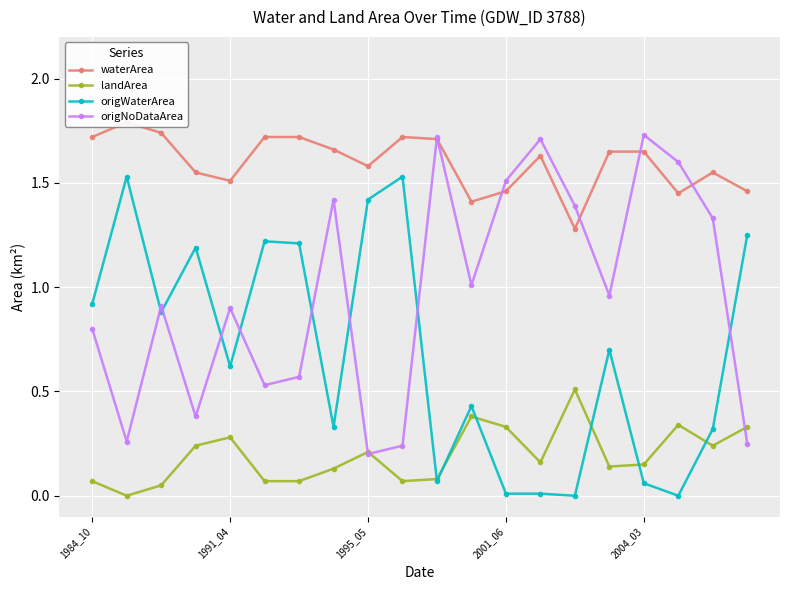

Between 1984_10 and 18, which series saw the biggest shift?

origWaterArea